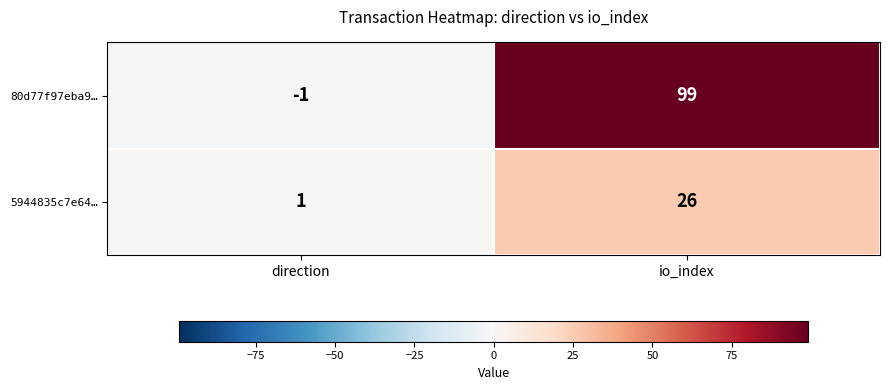

Reading left to right, what are all the values shown in this chart?

80d77f97eba9…: -1	99
5944835c7e64…: 1	26